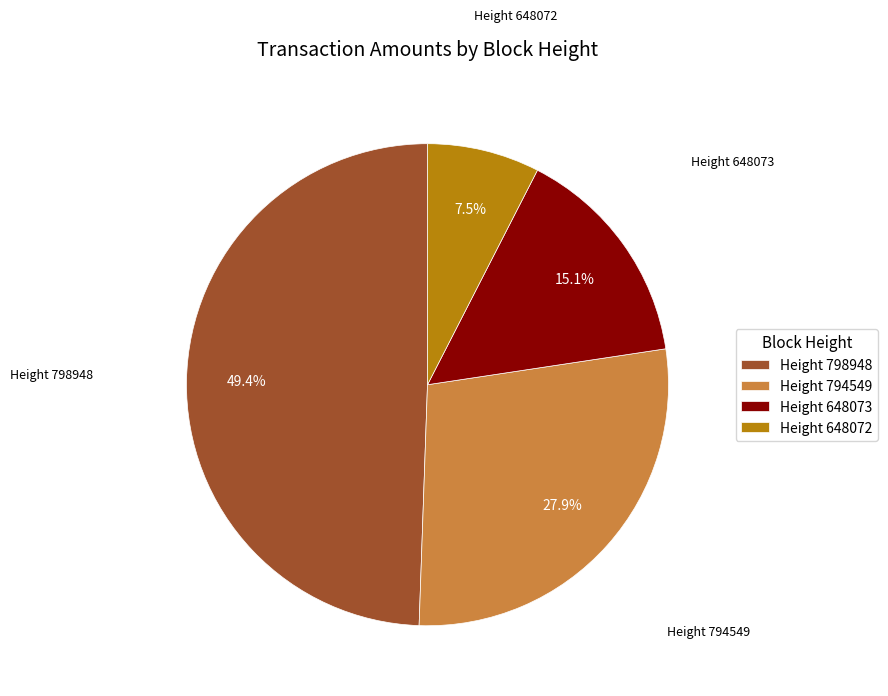

What portion of the pie excludes Height 798948?

50.6%